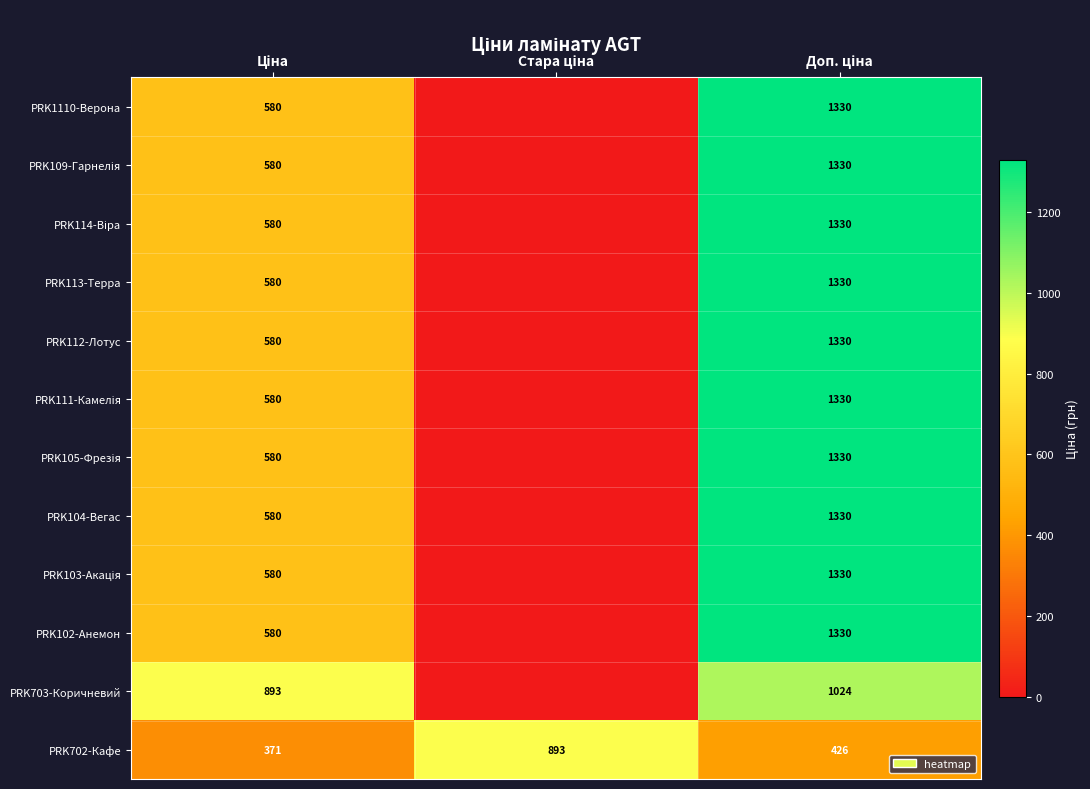

At which label is PRK111-Камелія closest to 665?

Ціна